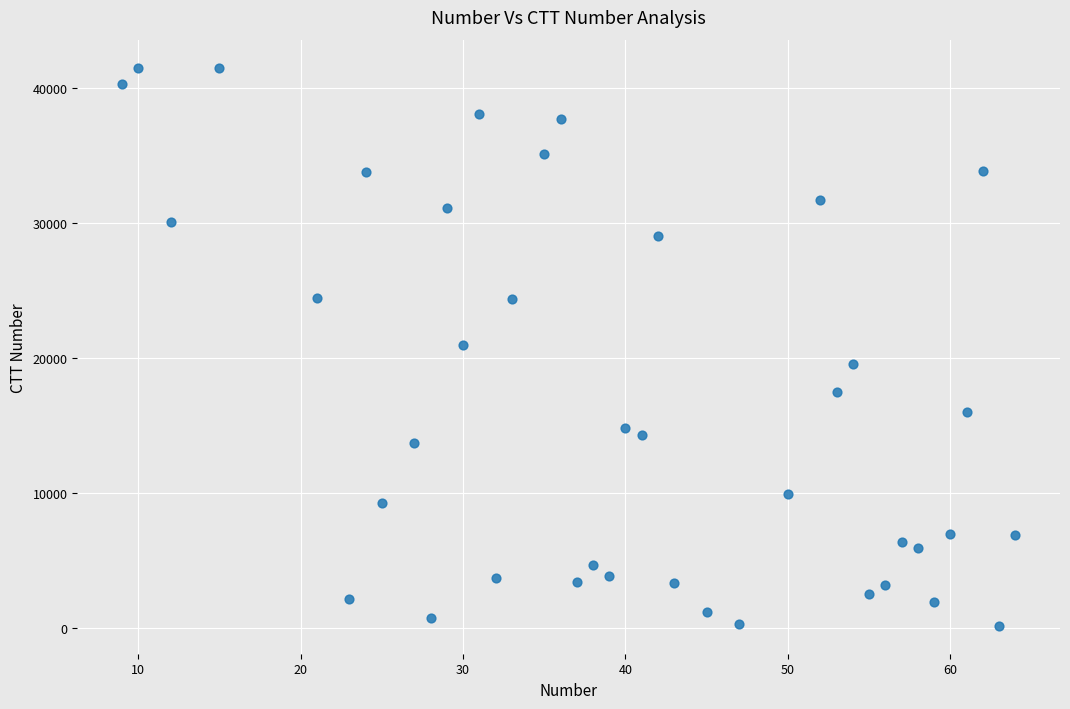

What is the range of X values (max minus min)?

55